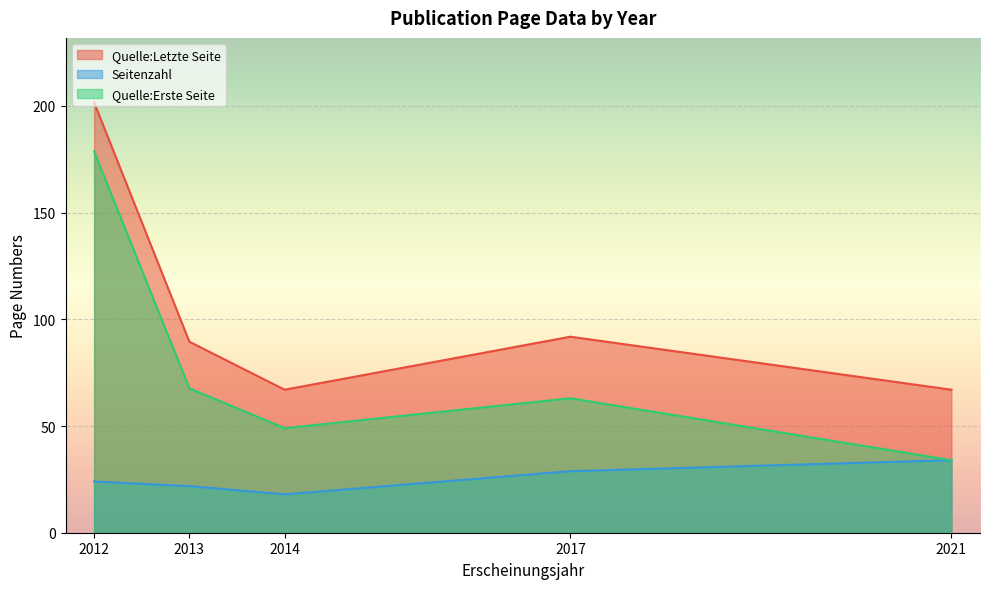

List the series in order of their overall mean, highest first.

Quelle:Letzte Seite, Quelle:Erste Seite, Seitenzahl